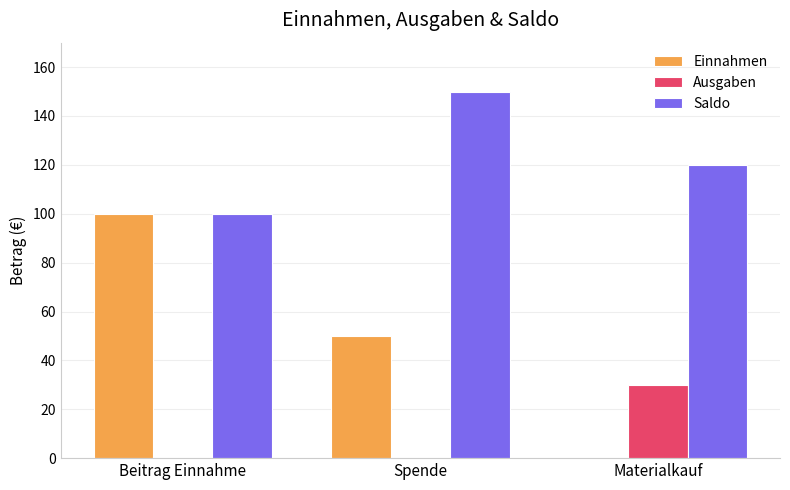

Reading left to right, transcribe all the data shown in this chart.

Einnahmen: 100	50	0
Ausgaben: 0	0	30
Saldo: 100	150	120